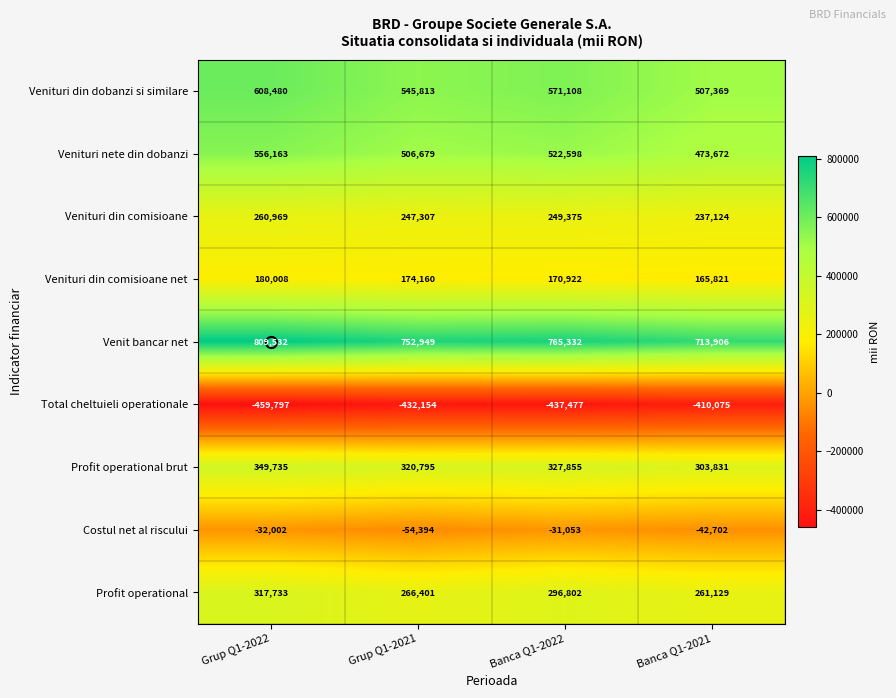

How many distinct data groups are displayed?

9